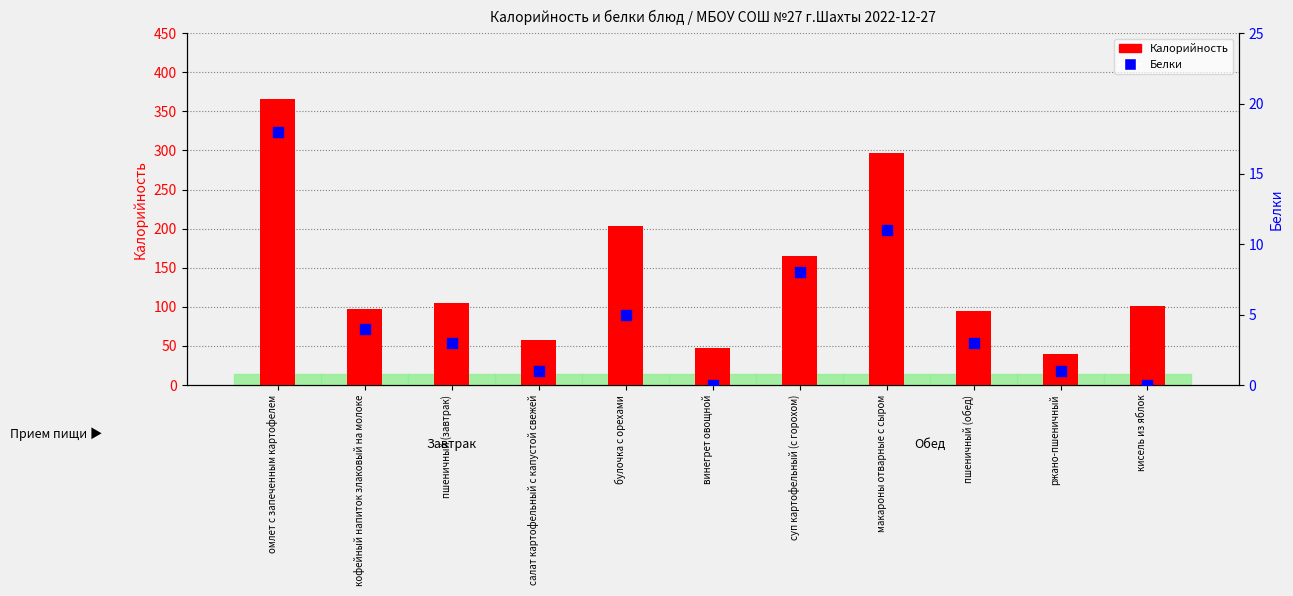

Is the value of Белки at винегрет овощной greater than the value of Калорийность at ржано-пшеничный?

No